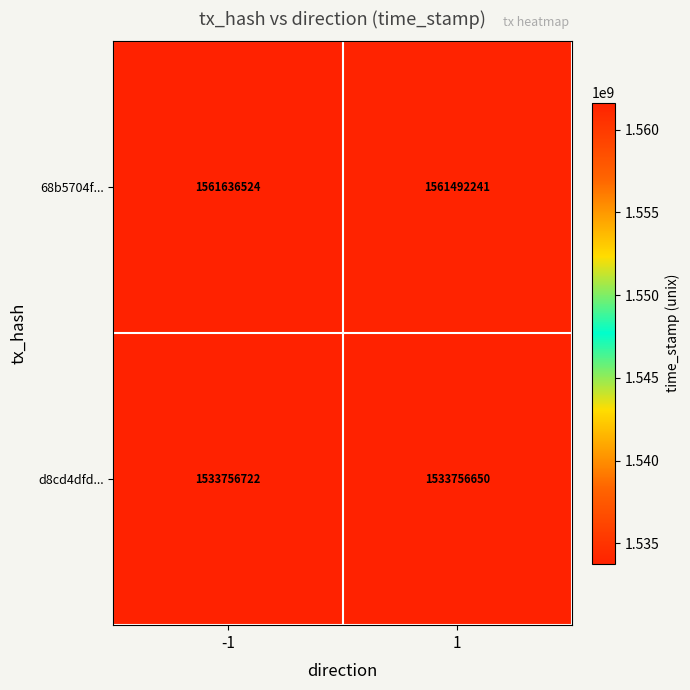

List the series in order of their peak value, highest first.

68b5704f..., d8cd4dfd...